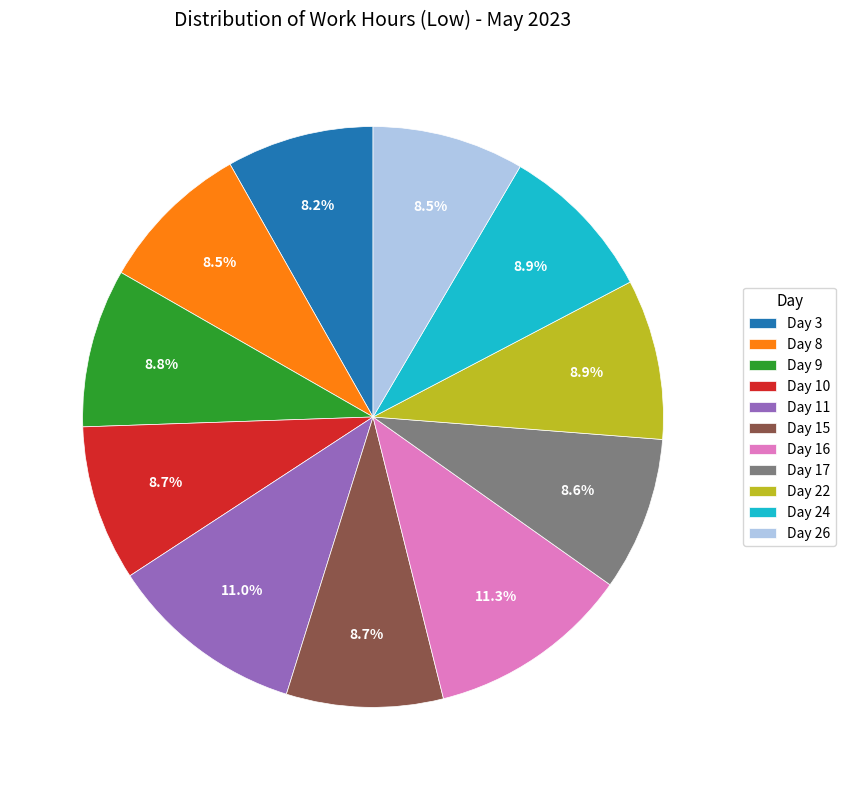

Is there any slice that represents more than half of the pie?

No